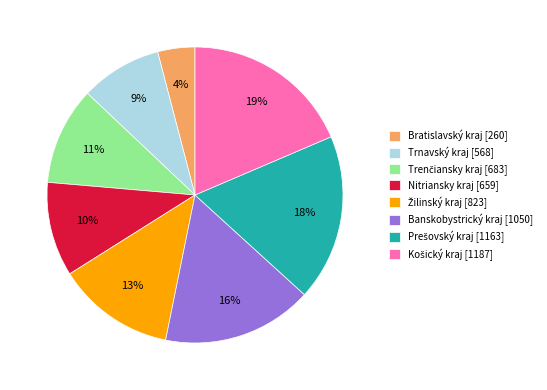

Combined, do Nitriansky kraj [659] and Banskobystrický kraj [1050] account for over 50%?

No